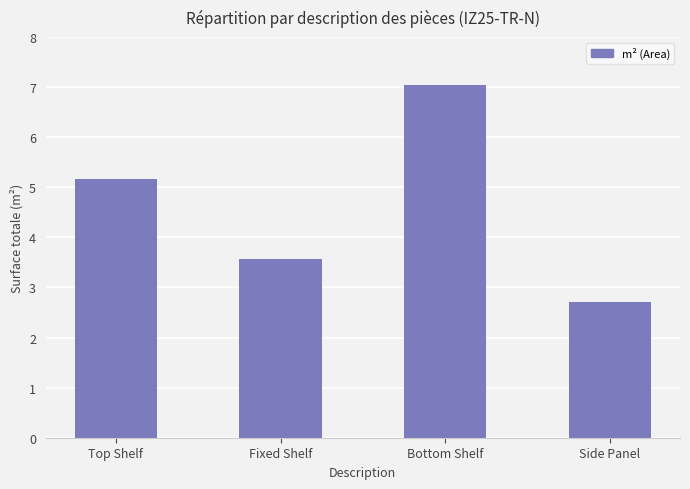

What position from the right is Side Panel?

1